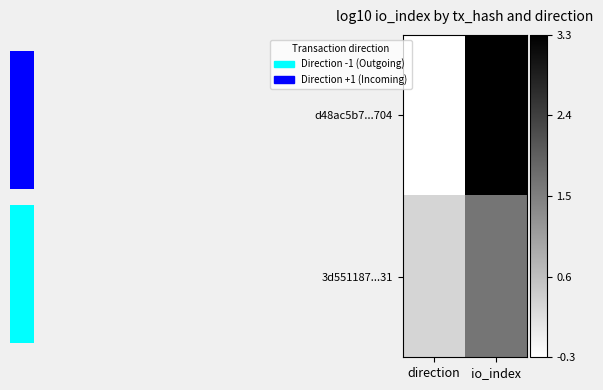

Is it true that 3d551187...31 equals 0.1 at direction?

False